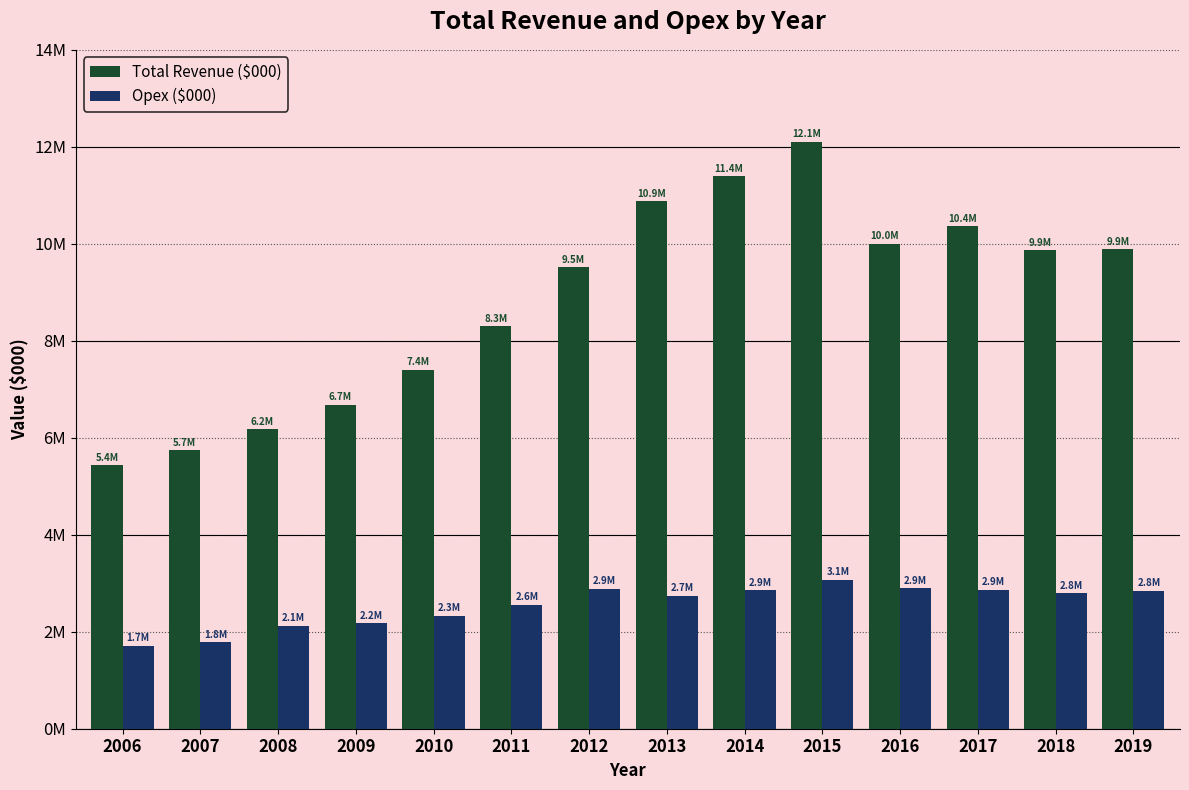

Are the bars grouped side by side (vs. stacked)?

Yes